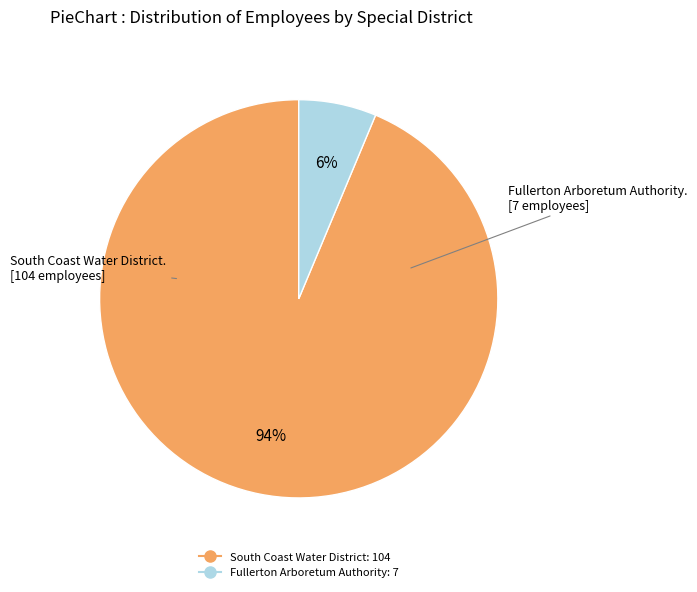

The South Coast Water District slice represents 81% of the pie. True or false?

False